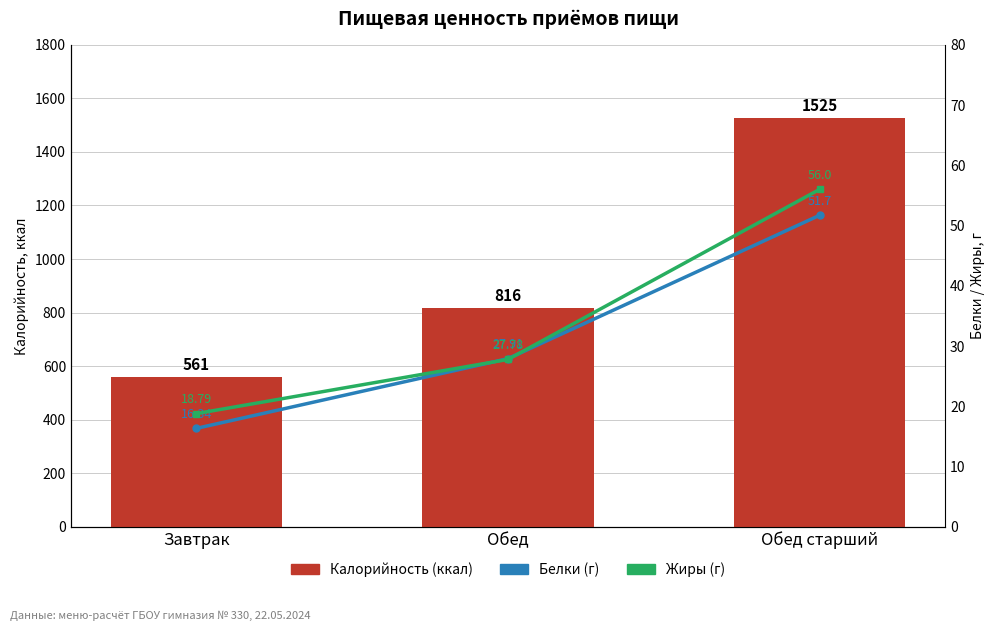

Reading left to right, extract all data points from this chart.

Калорийность (ккал): Завтрак=561.0	Обед=816.0	Обед старший=1525.0
Белки (г): Завтрак=16.3	Обед=27.9	Обед старший=51.7
Жиры (г): Завтрак=18.8	Обед=27.8	Обед старший=56.0